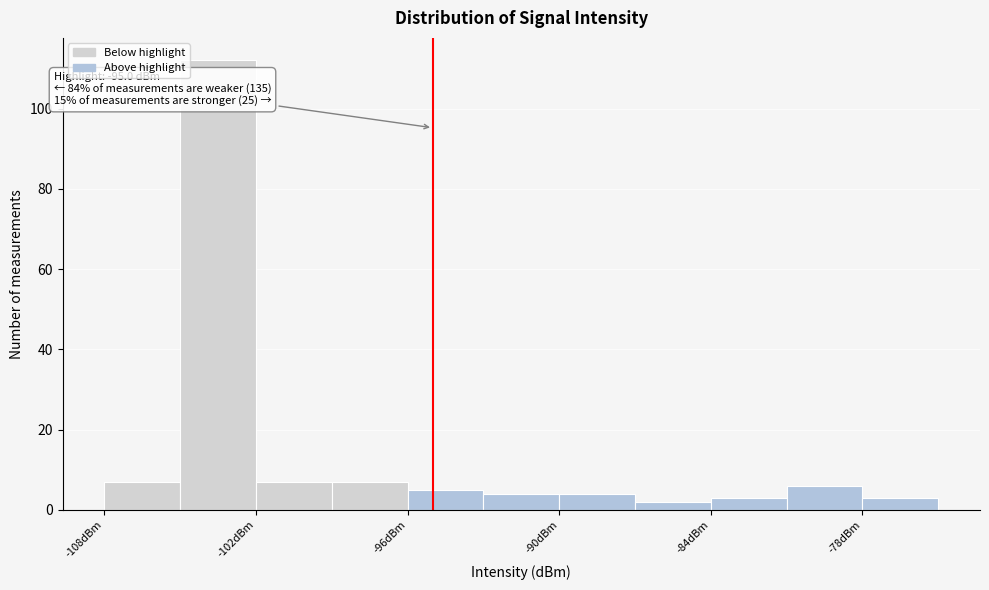

Read against the x-axis, roughly where is the centre of the tallest bar?

-103